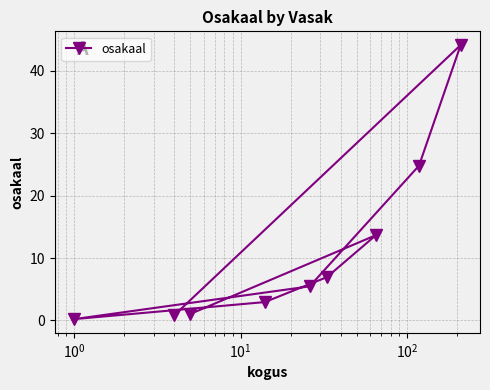

What is the value of the 6th point from the left?

6.9